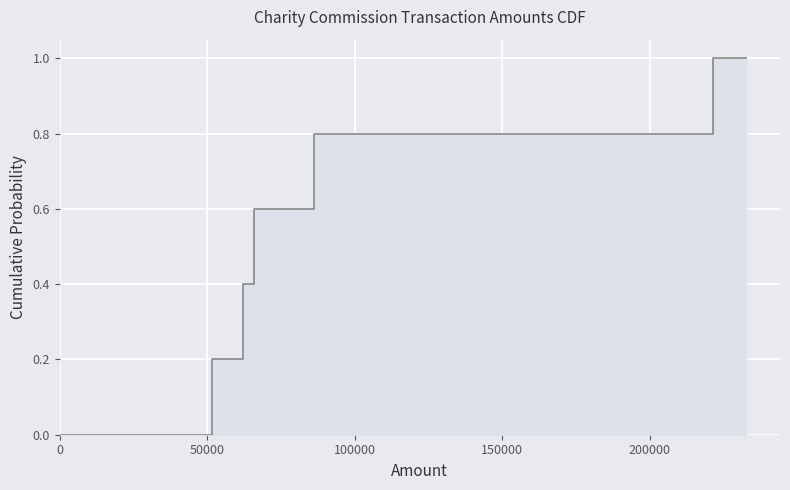

True or false: there are more than 2 points higher than both neighbors.

False